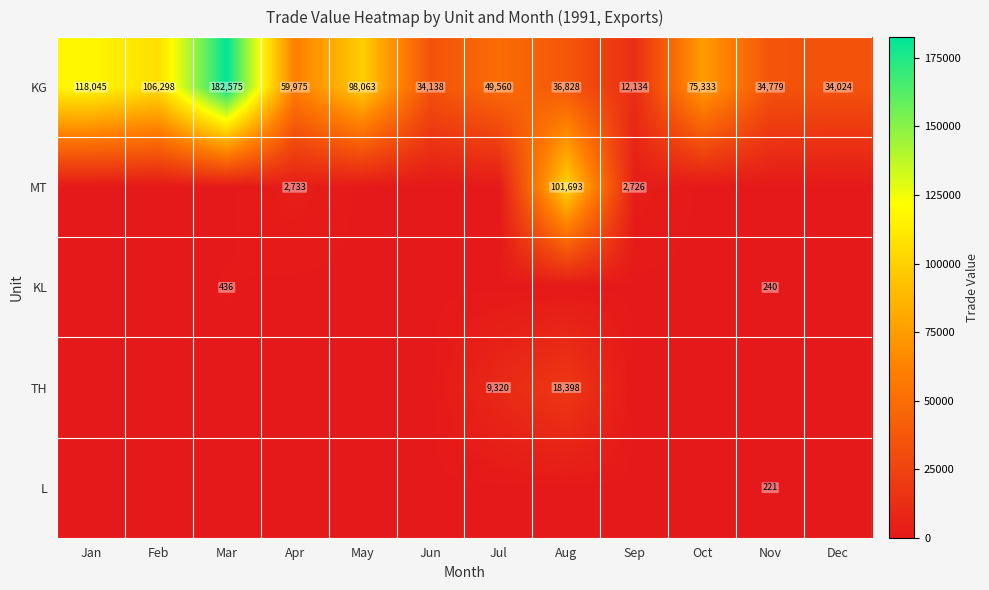

What is the highest value of the KG series?

182575